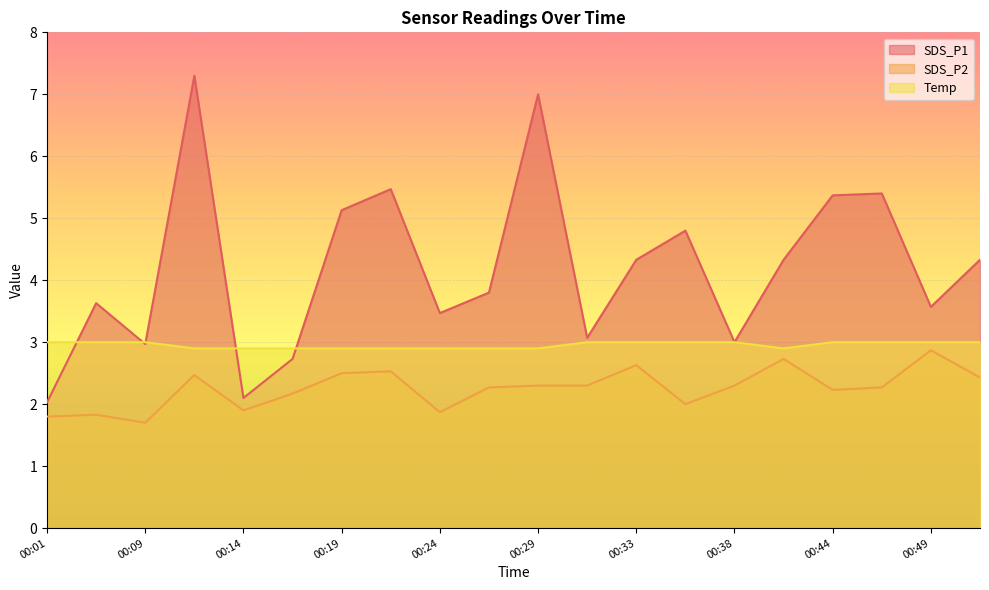

List the series in order of their peak value, highest first.

SDS_P1, Temp, SDS_P2